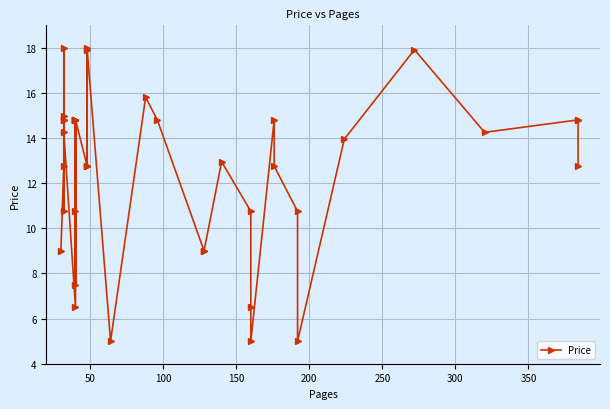

True or false: there are more than 0 points higher than both neighbors.

True